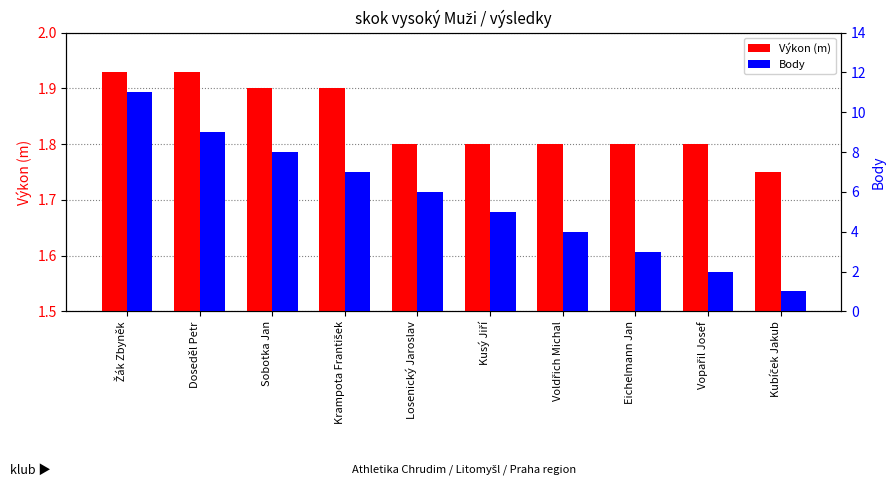

What is the difference between the Body values at Kusý Jiří and Kubíček Jakub?

4.0